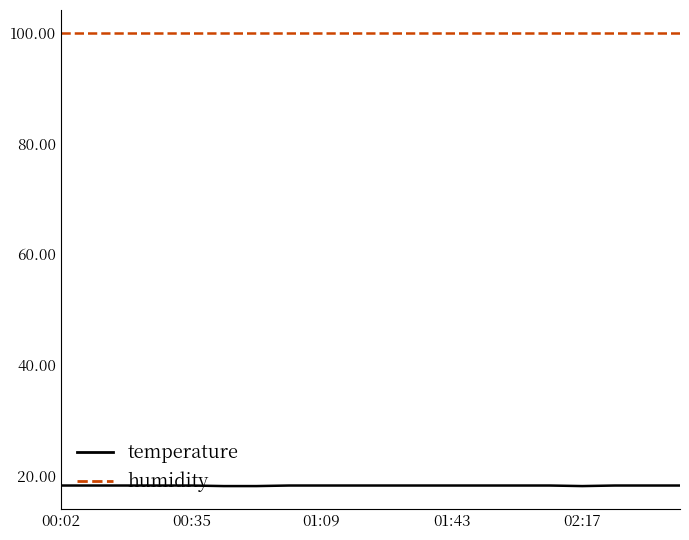

How many lines are shown in the chart?

2